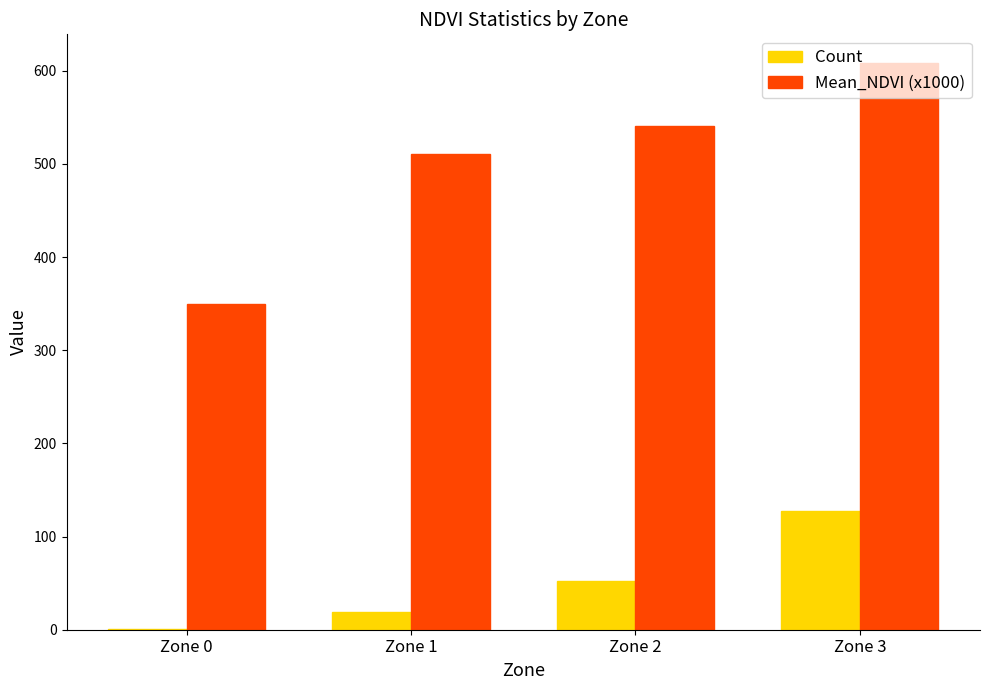

What is the maximum value for Count?

127.0